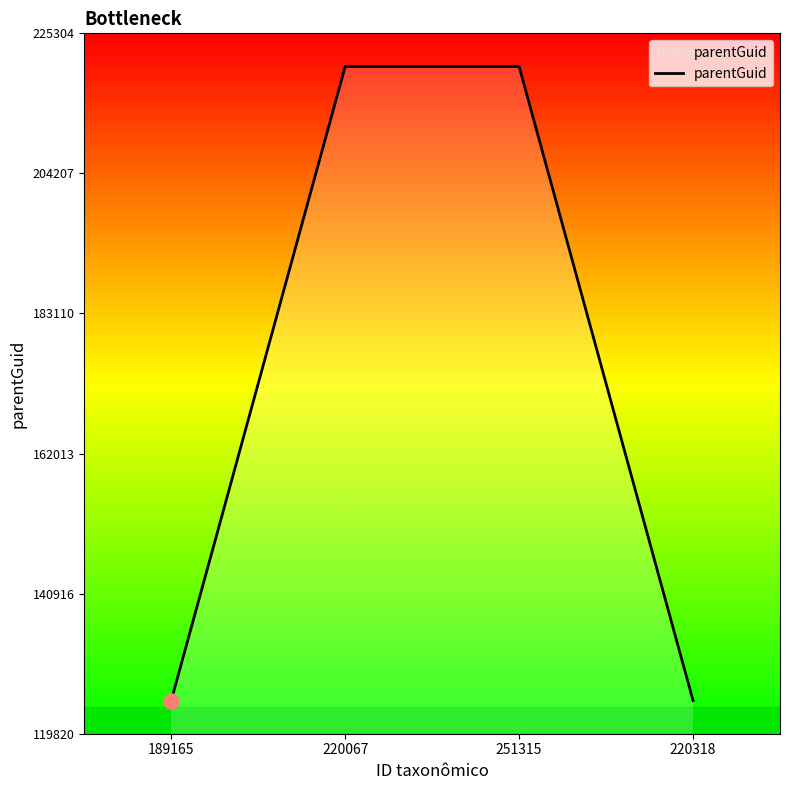

Between 189165 and 220067, which is larger?

220067